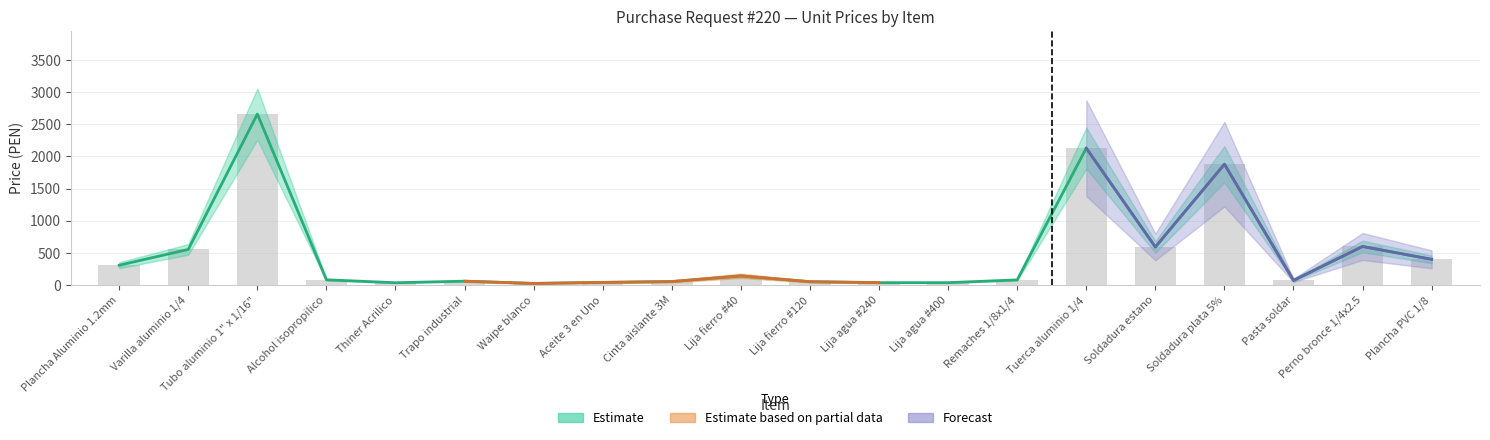

How many data points are less than 81?

10